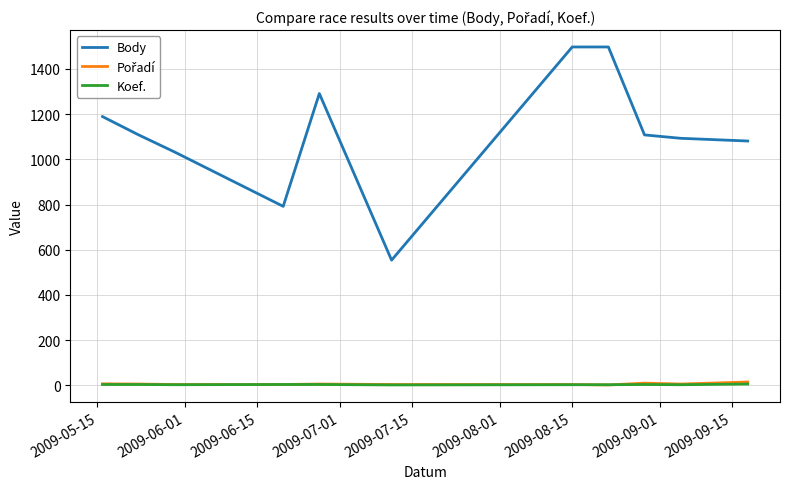

Which series has the largest total across all categories?

Body